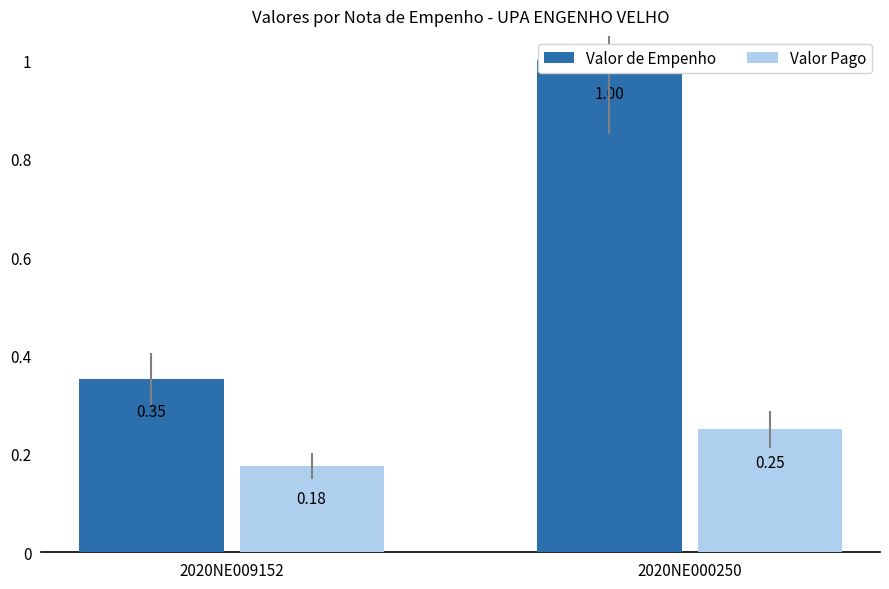

At which category is the sum across all series the highest?

2020NE000250